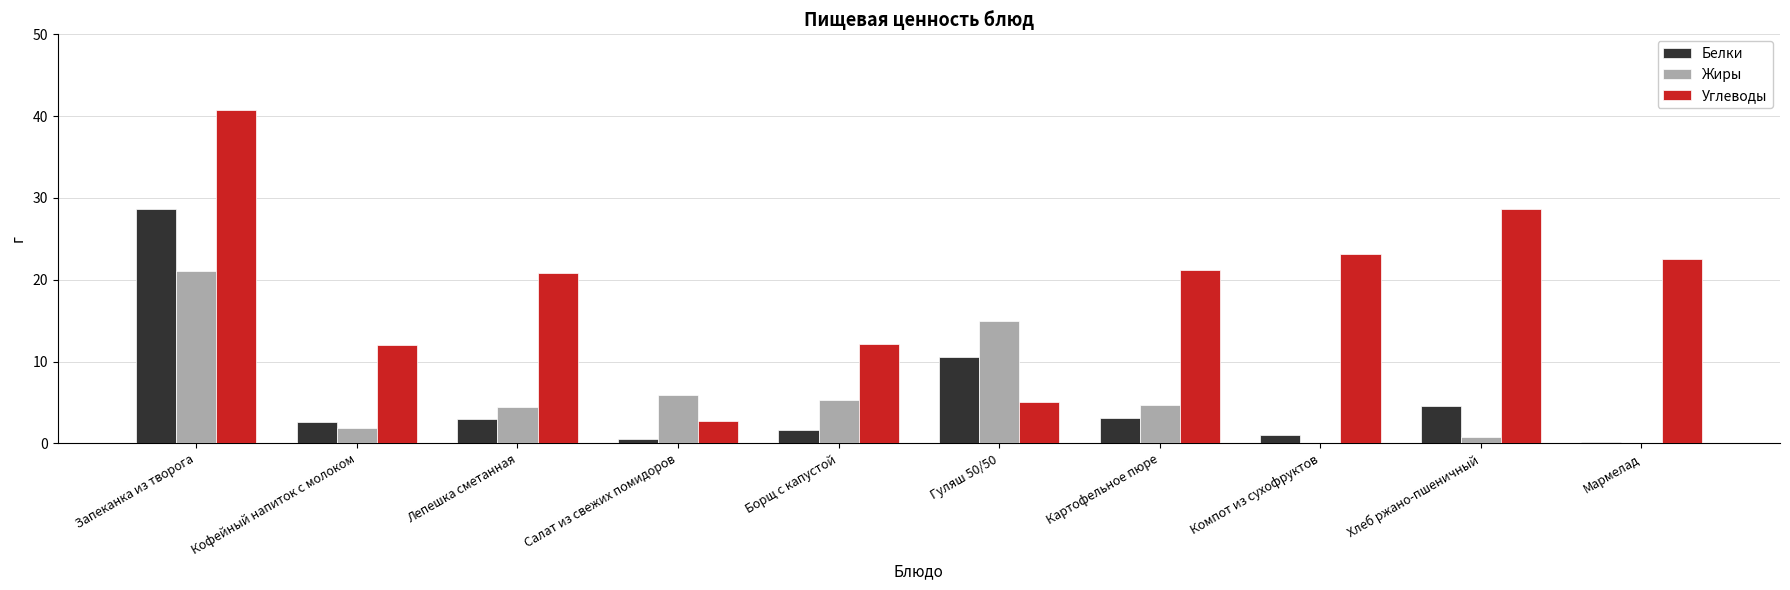

What are all the series names shown in the legend?

Белки, Жиры, Углеводы